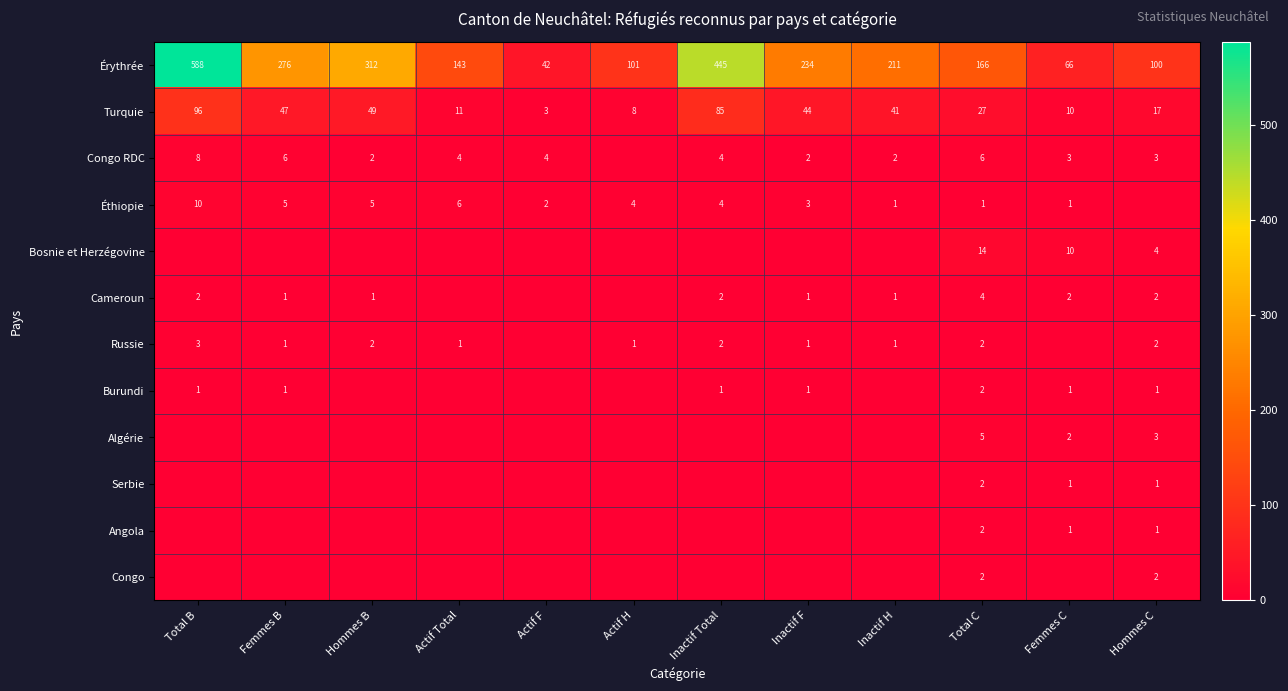

The Burundi series shows 2 at Total C. True or false?

True